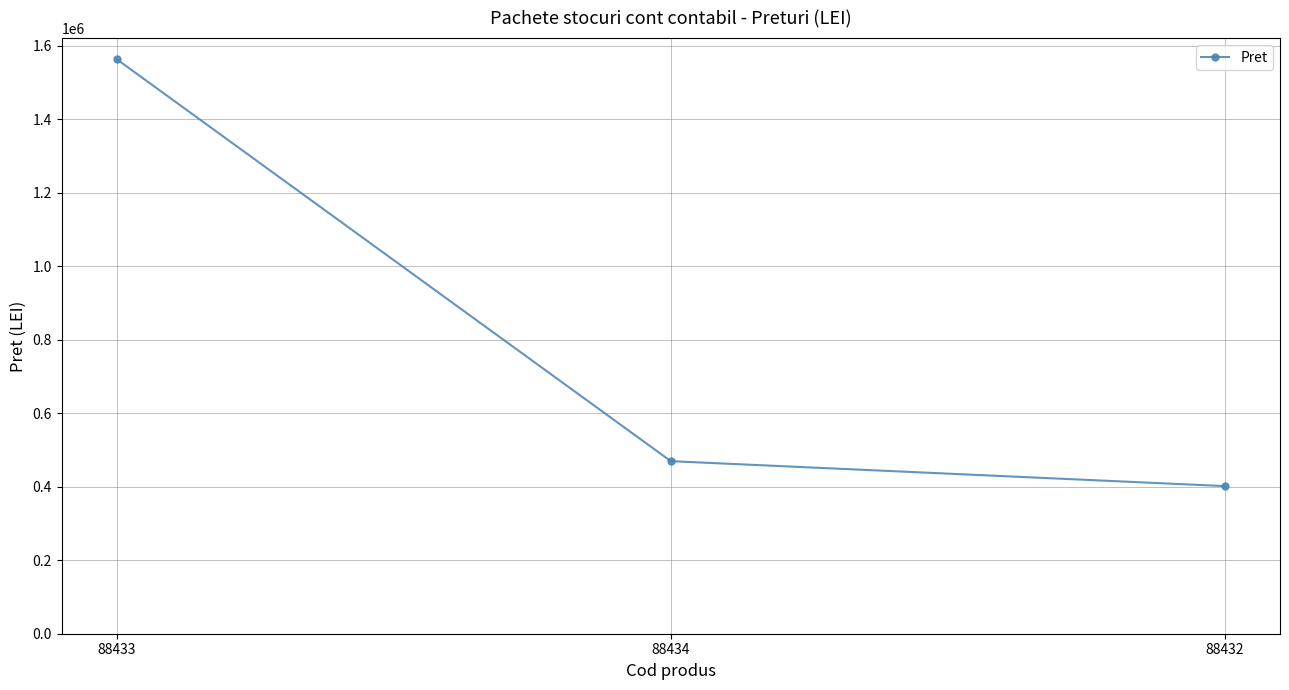

Which category has the highest value across all series?

88433